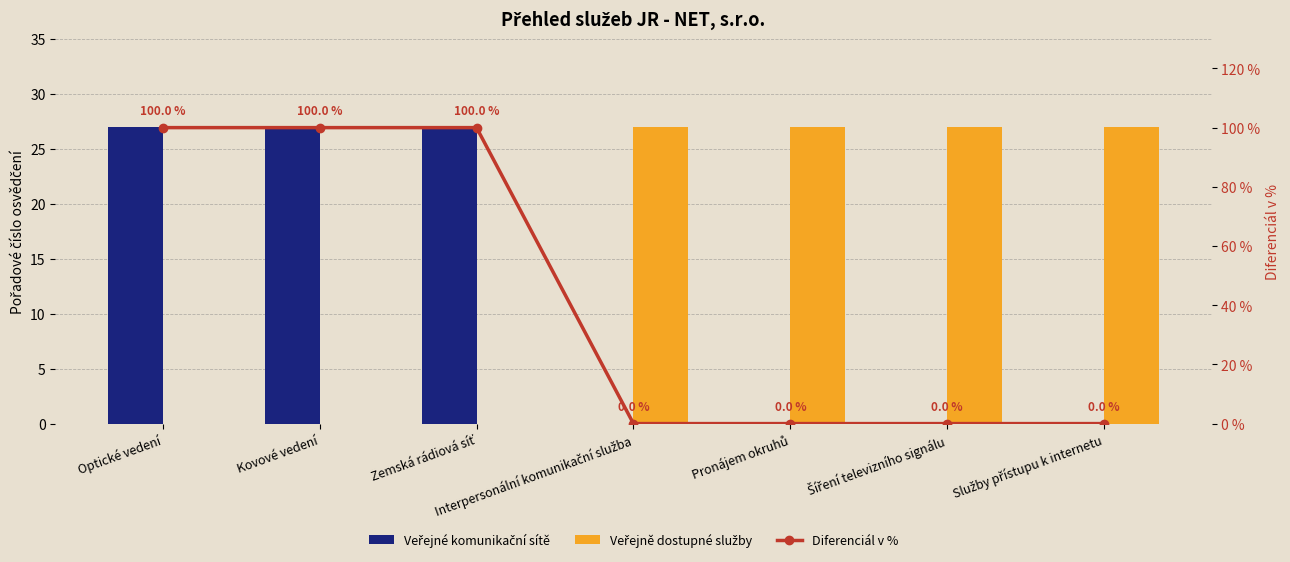

Where is Diferenciál v % nearest to the value 50?

Optické vedení